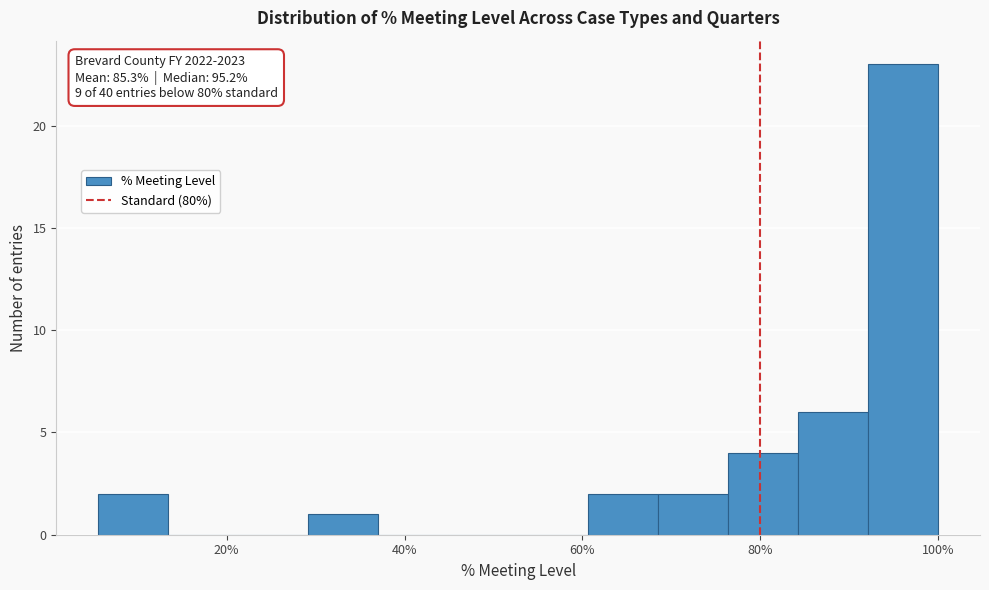

Around what value on the x-axis is the tallest bar? Give the approximate position of its centre, as read against the axis.

96